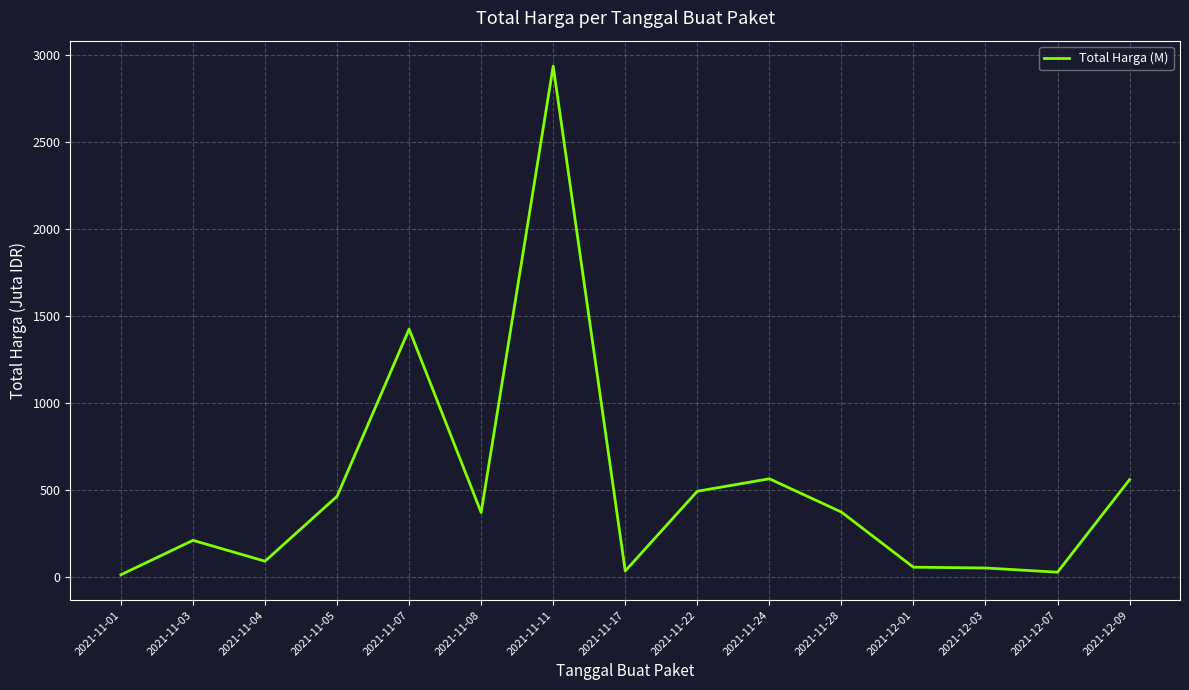

At which label is the value closest to 1475?

2021-11-07